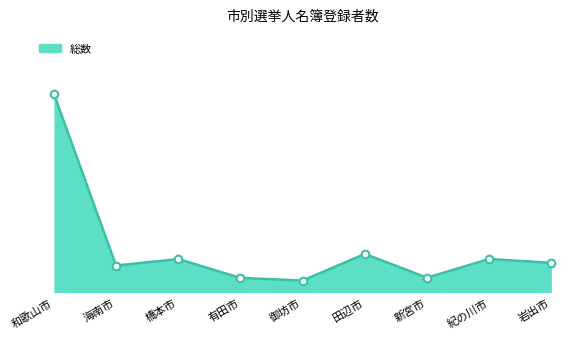

Is this an area chart (filled region under the line)?

Yes